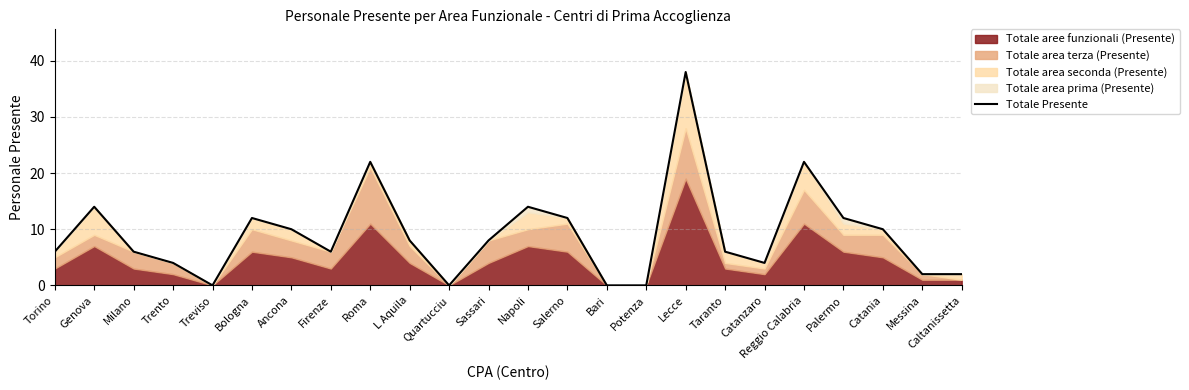

What is the maximum value shown in the chart?

38